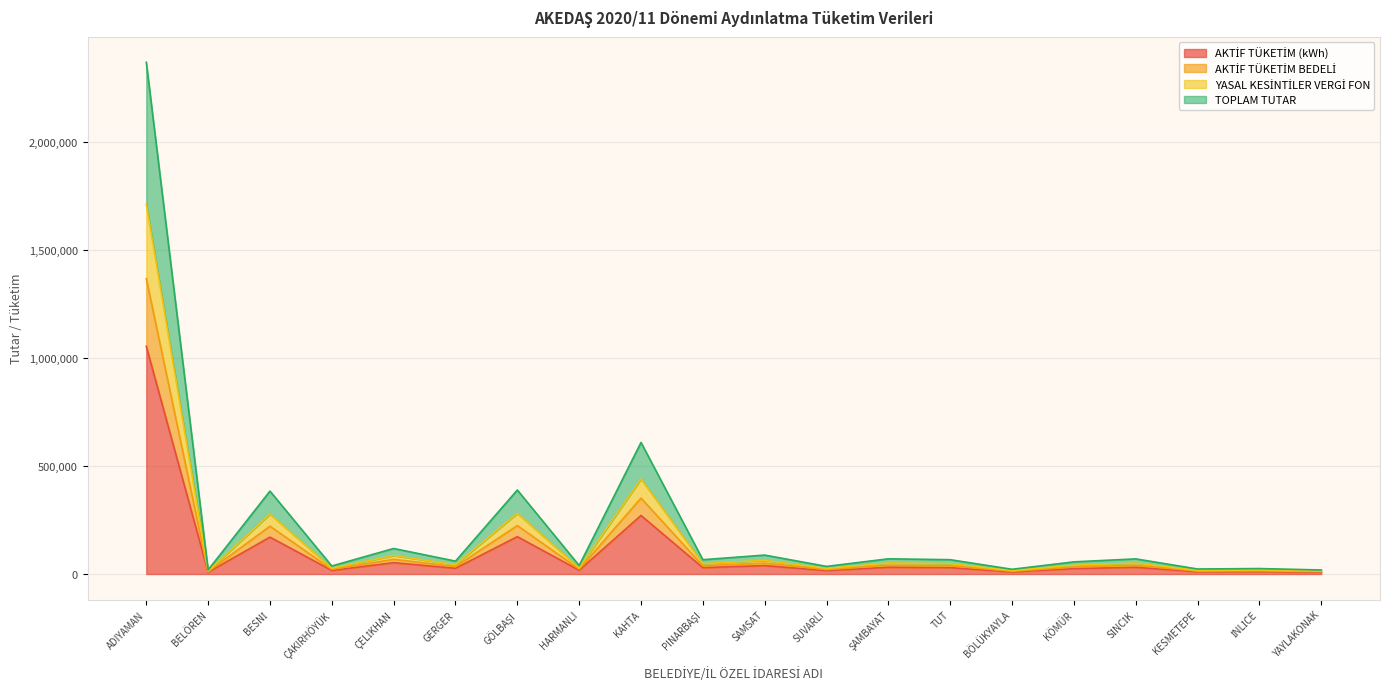

List the labels in order of YASAL KESİNTİLER VERGİ FON value, smallest first.

YAYLAKONAK, BELÖREN, BÖLÜKYAYLA, KESMETEPE, İNLİCE, SUVARLI, ÇAKIRHÖYÜK, HARMANLI, KÖMÜR, GERGER, PINARBAŞI, TUT, SİNCİK, ŞAMBAYAT, SAMSAT, ÇELİKHAN, BESNİ, GÖLBAŞI, KAHTA, ADIYAMAN